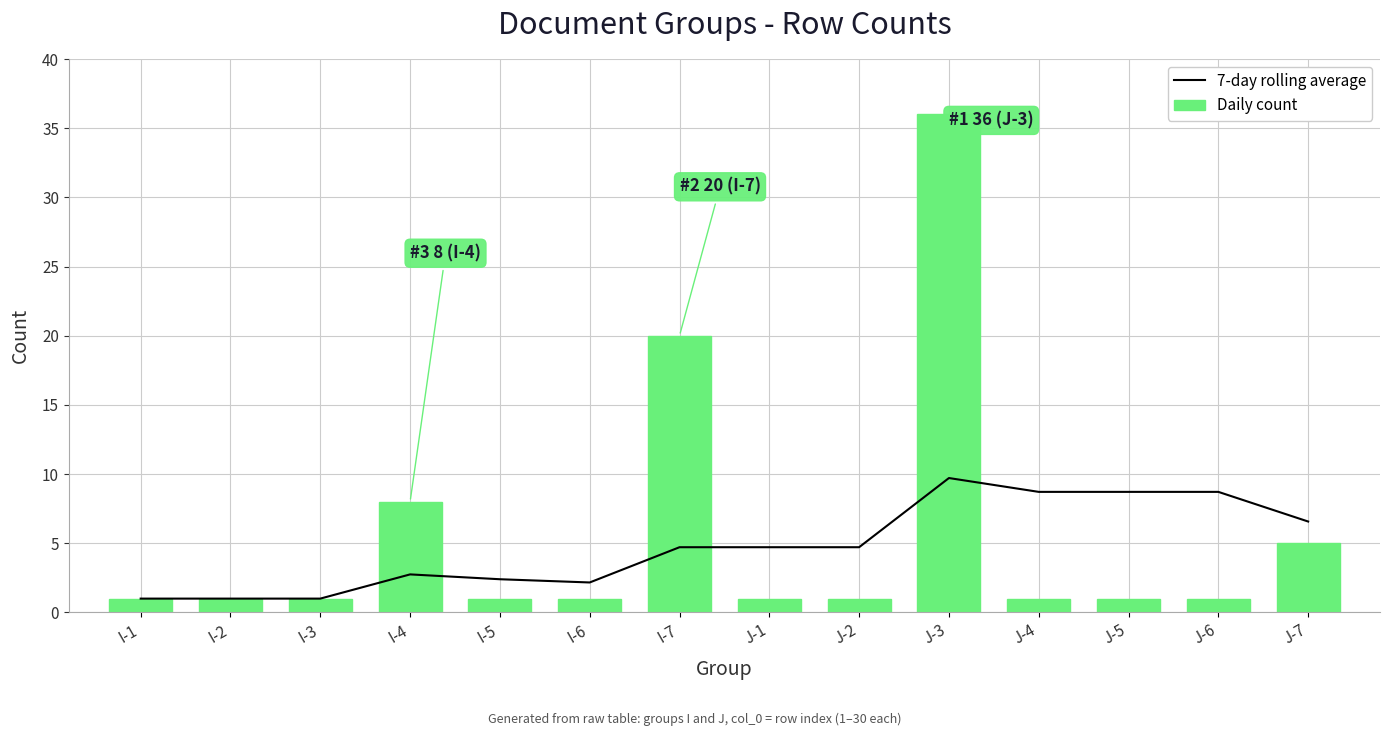

What is the total value across all series at I-4?

10.8